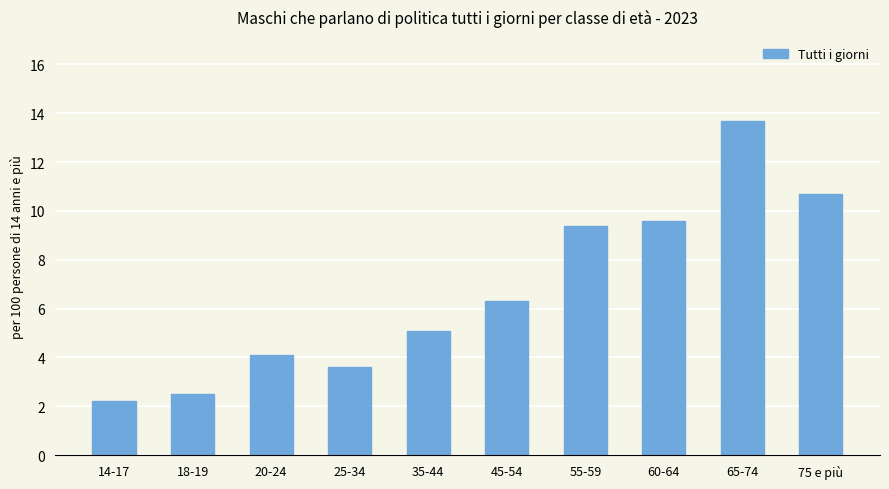

What is the change in value from 20-24 to 60-64?

+5.5